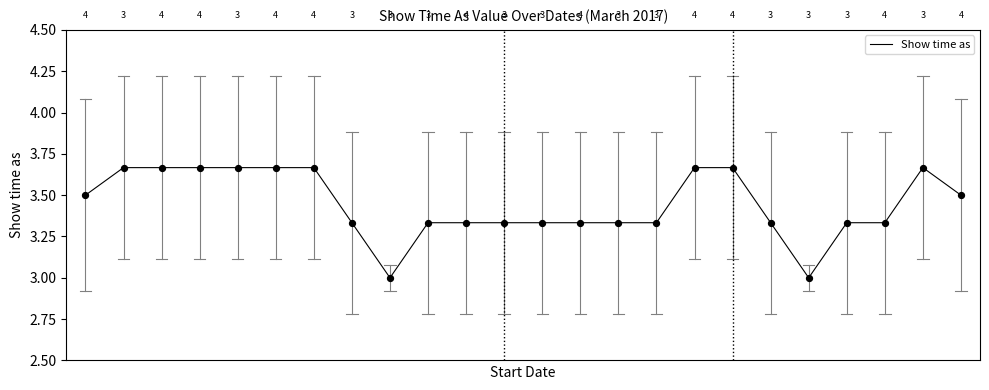

What is the smallest value displayed?

3.0